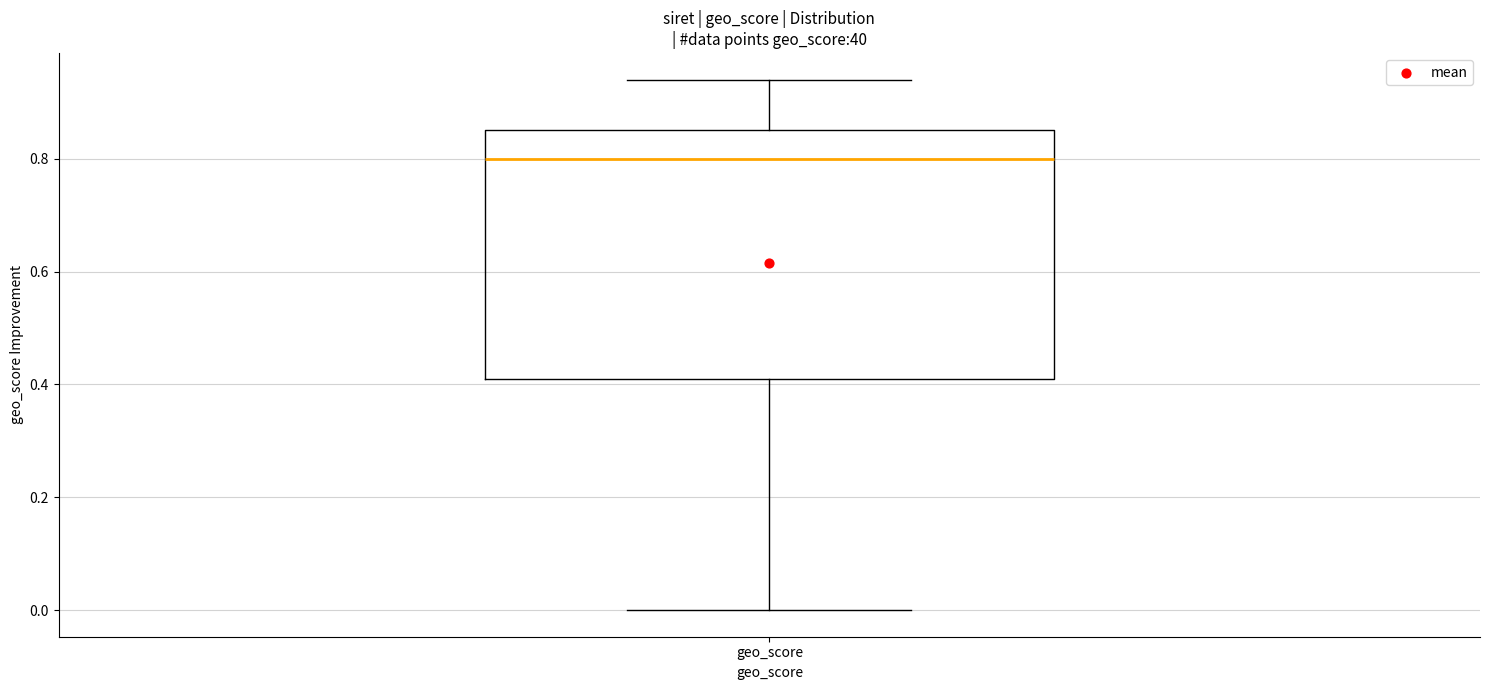

Where does the lower whisker of the box for geo_score end on the y-axis? The values are not printed on the chart, so give them approximately, as read against the axis.

0.00